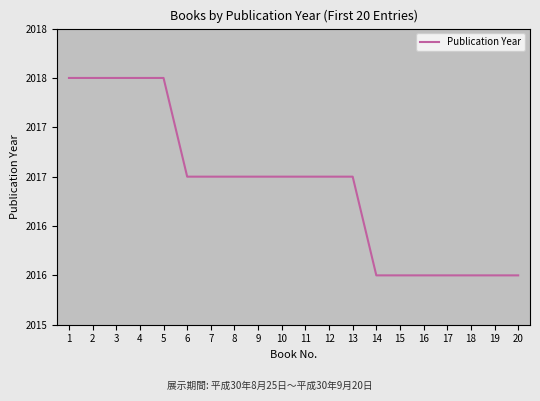

What is the difference between the maximum and minimum values?

2